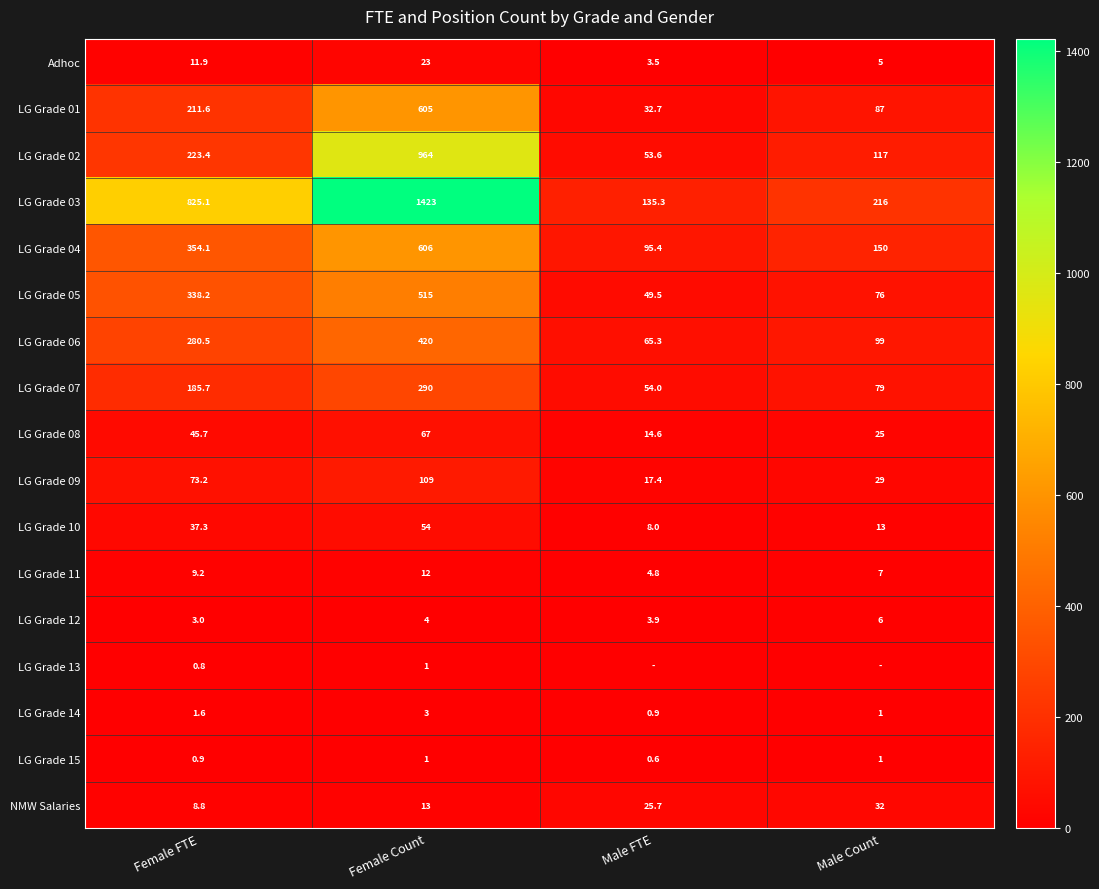

Is the value of NMW Salaries at Male FTE greater than the value of LG Grade 12 at Male Count?

Yes